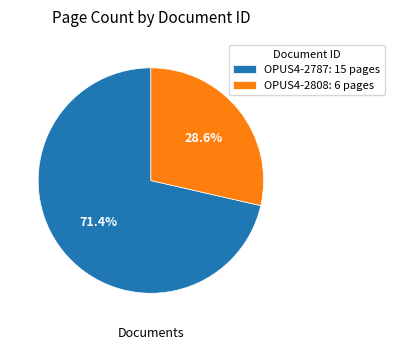

What is the ratio of the value at OPUS4-2808 to the value at OPUS4-2787?

0.4